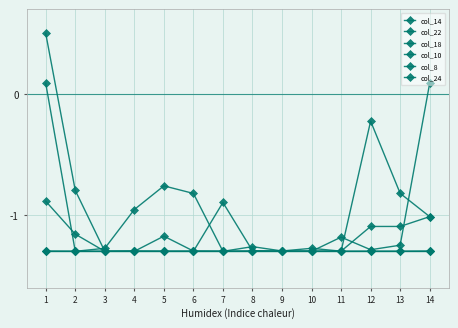

In col_24, how many points are higher than both neighbors (excluding endpoints)?

4